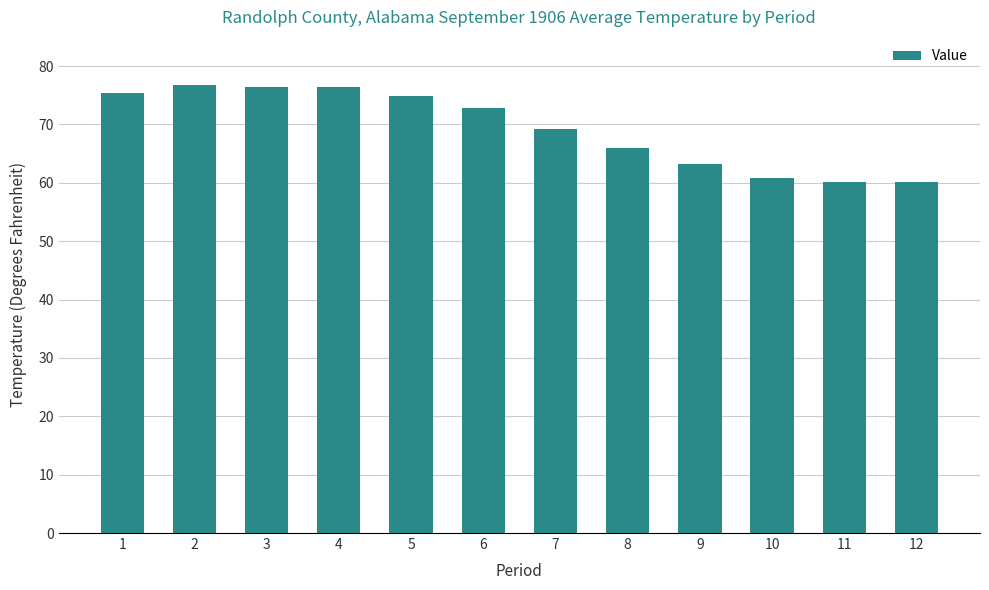

What is the maximum value shown in the chart?

76.7